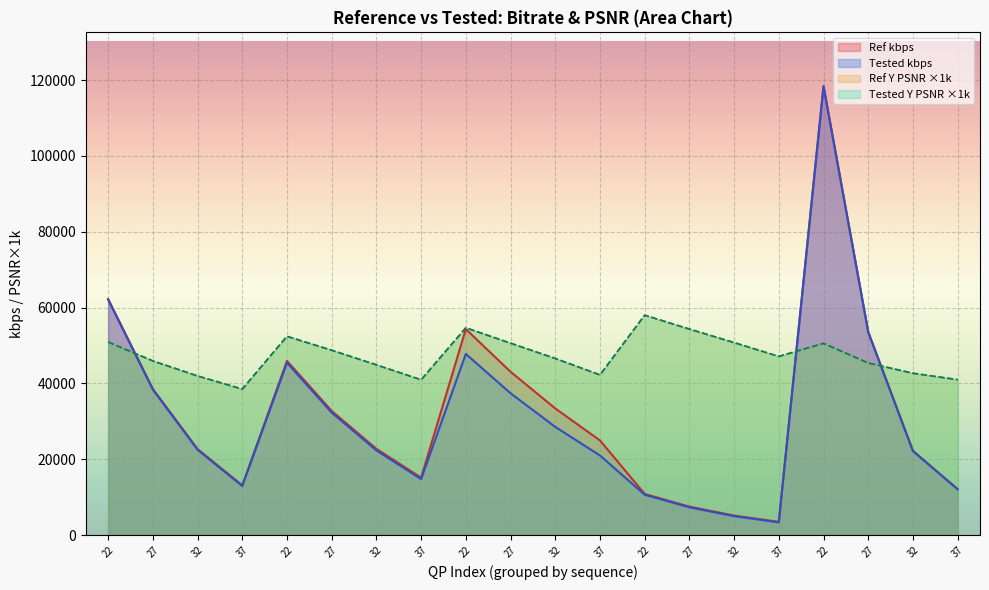

What is the label of the 2nd point from the right?

32